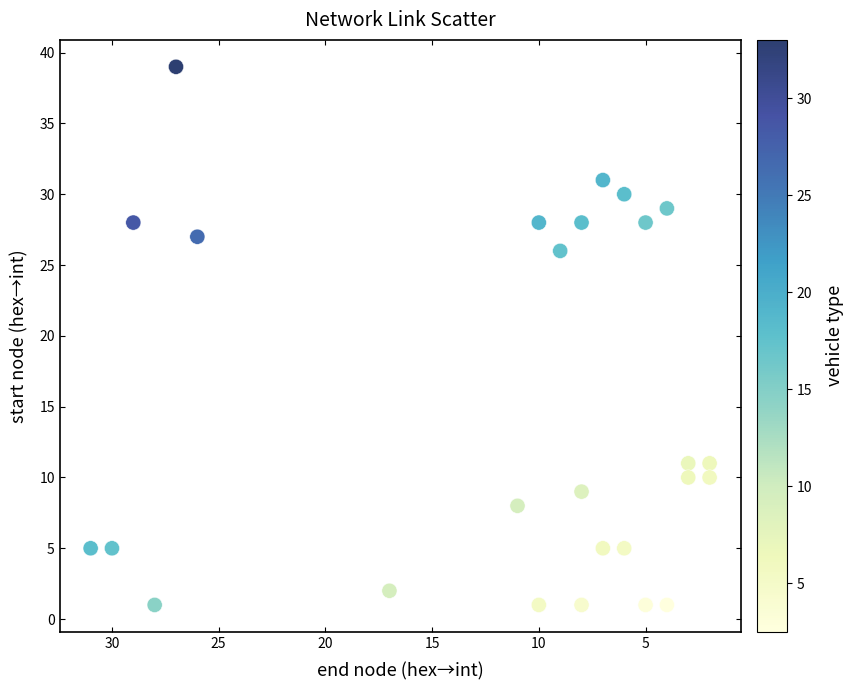

What is the range of X values (max minus min)?

29